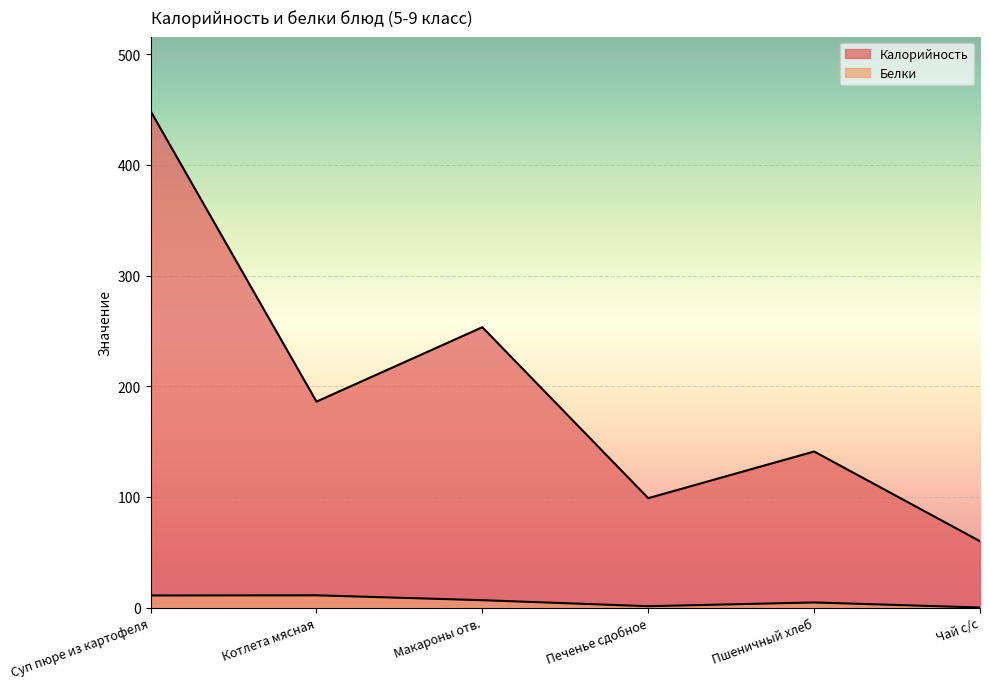

At which category is the sum across all series the highest?

Суп пюре из картофеля